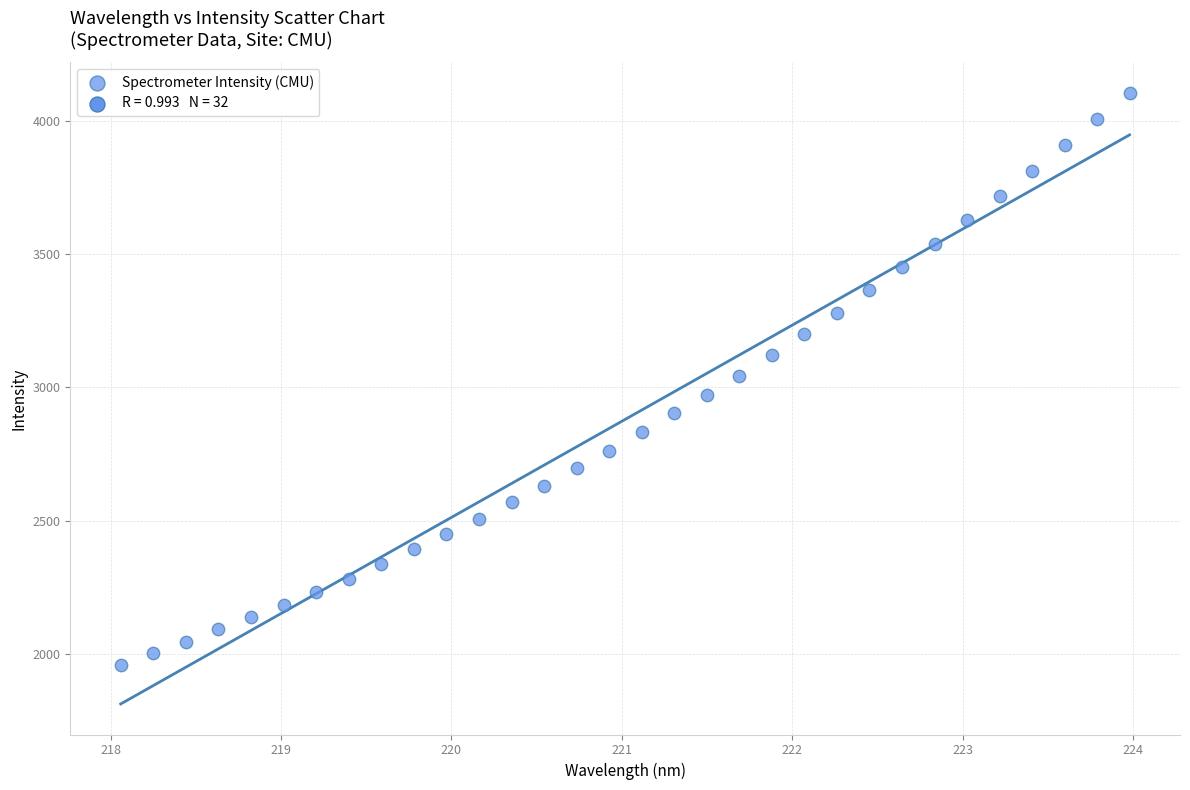

What is the range of X values (max minus min)?

5.9